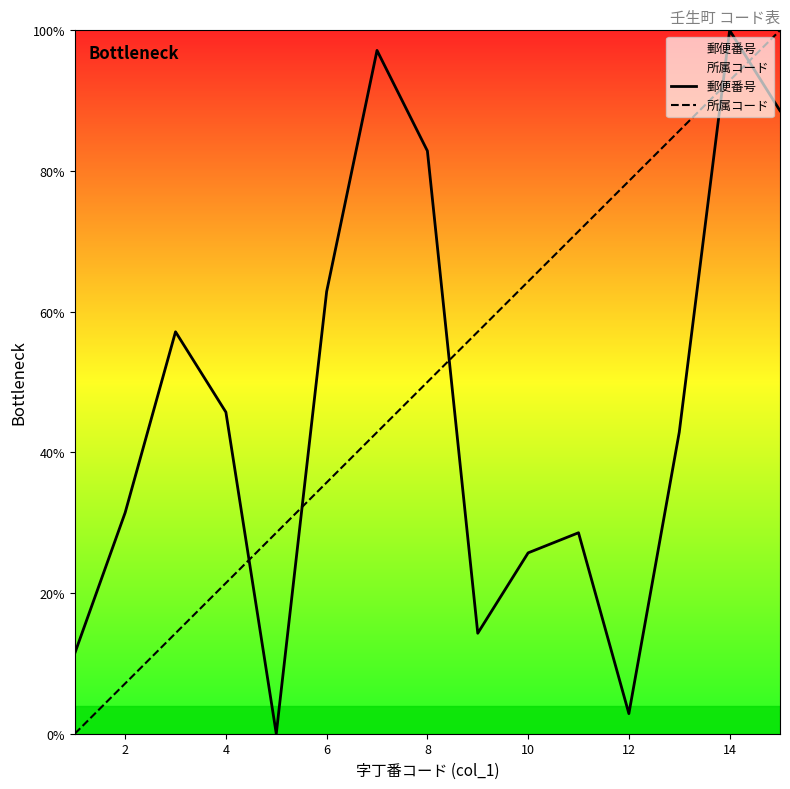

At which label is 郵便番号 closest to 50?

4